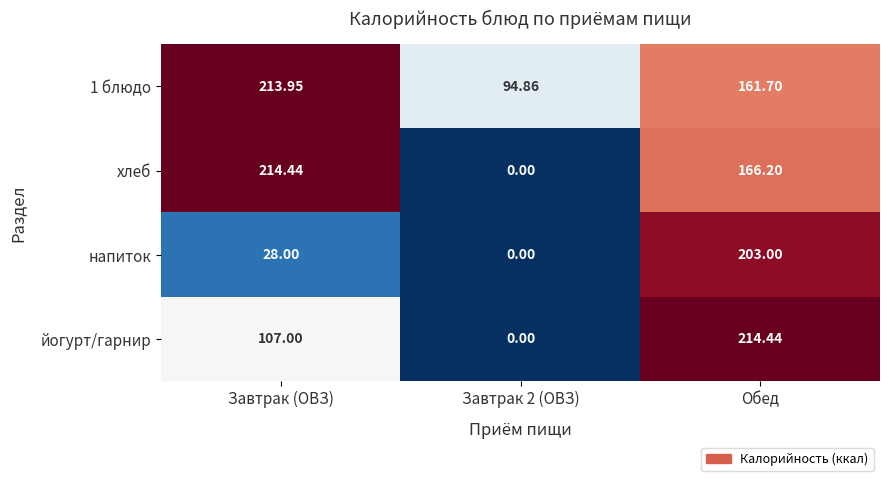

What is the difference between the highest and lowest values at Обед?

52.7